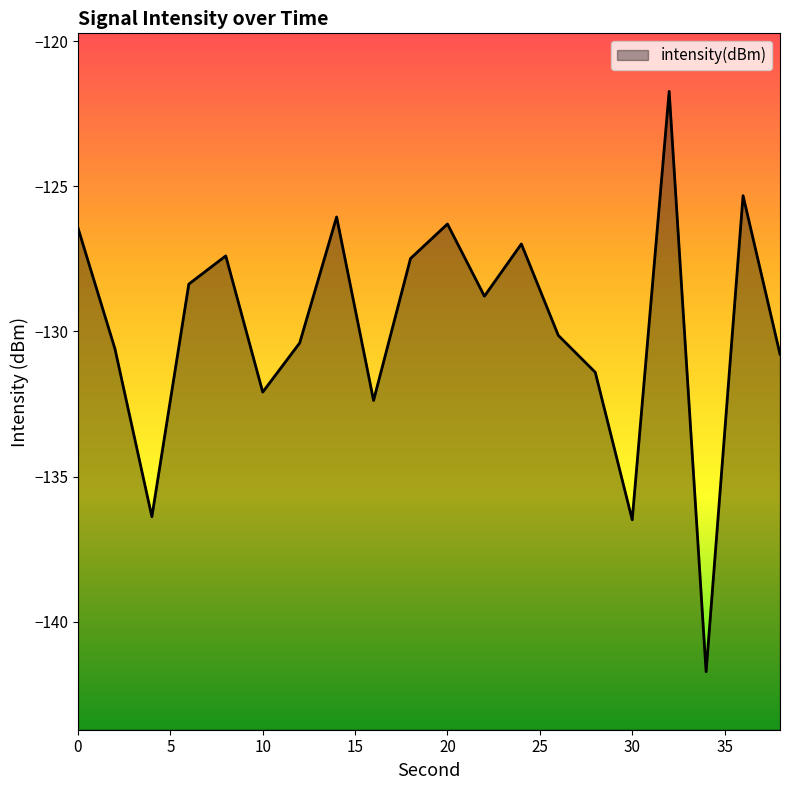

The value at 34 is -141.7. True or false?

True